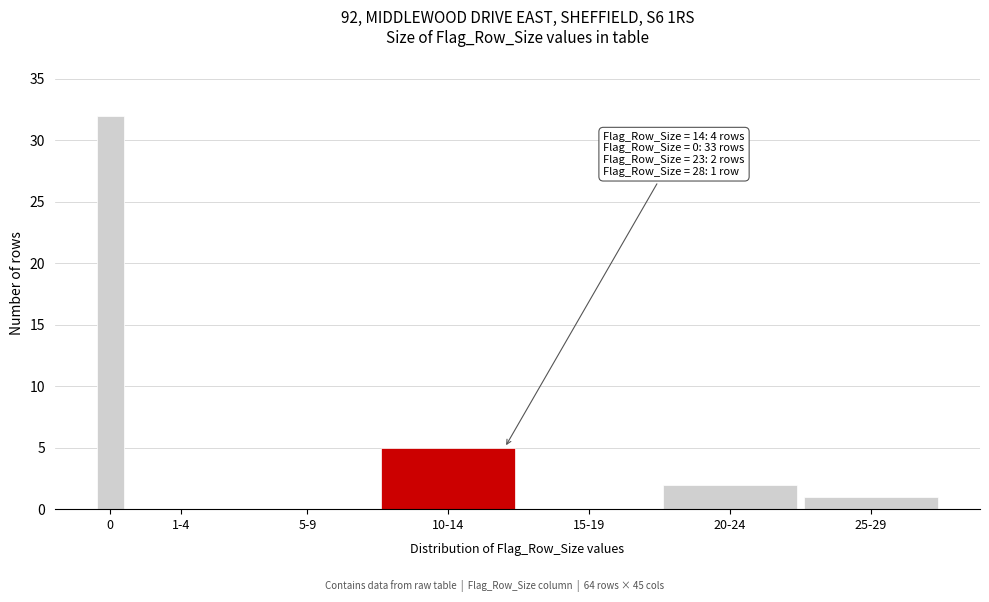

Reading left to right, what are all the values shown in this chart?

0=32	1-4=0	5-9=0	10-14=5	15-19=0	20-24=2	25-29=1